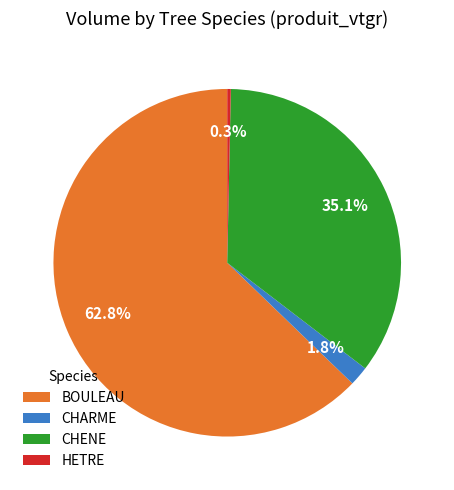

What is the largest slice in the pie chart?

BOULEAU